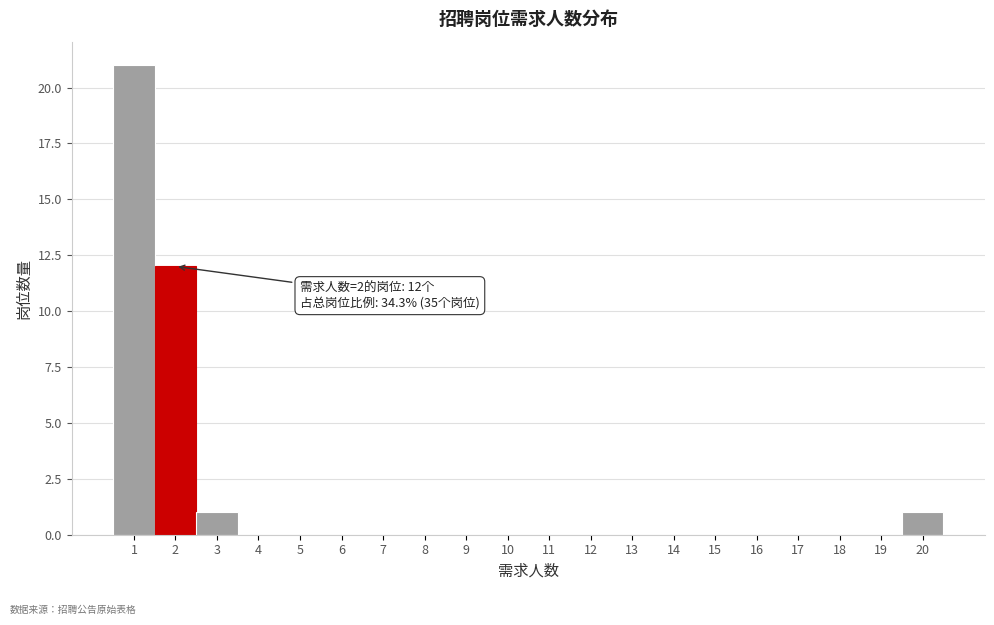

Over which range of the x-axis is the bar tallest?

0.5 to 1.5